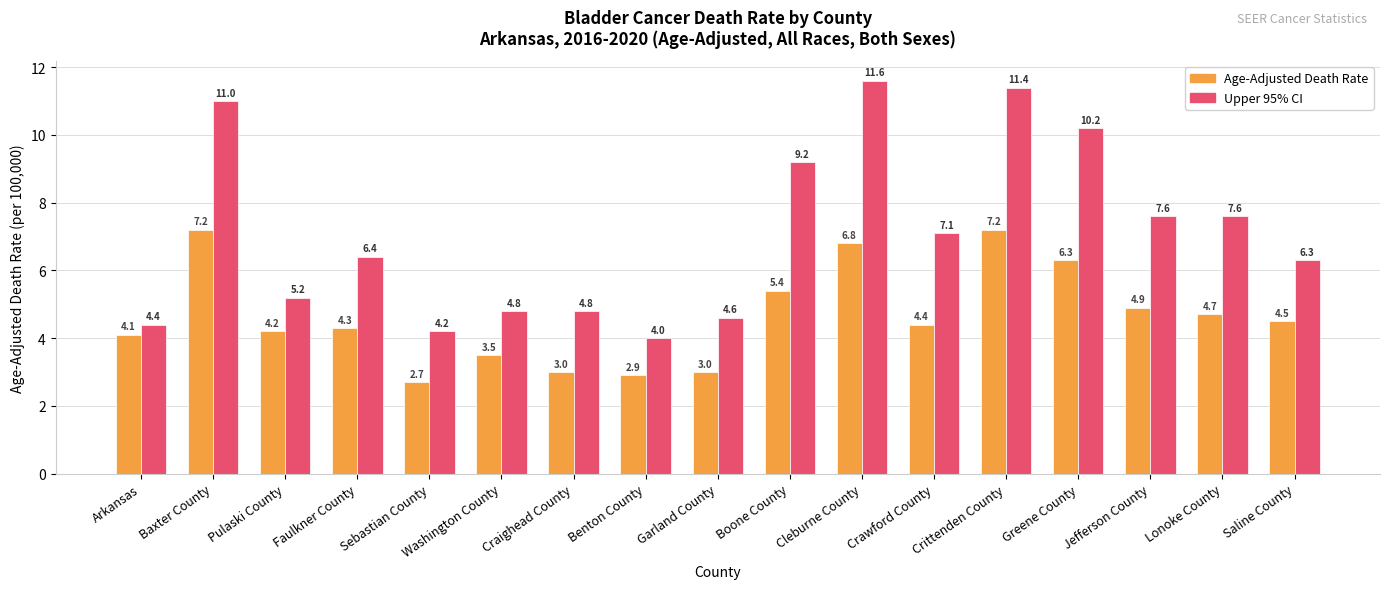

What are all the series names shown in the legend?

Age-Adjusted Death Rate, Upper 95% CI